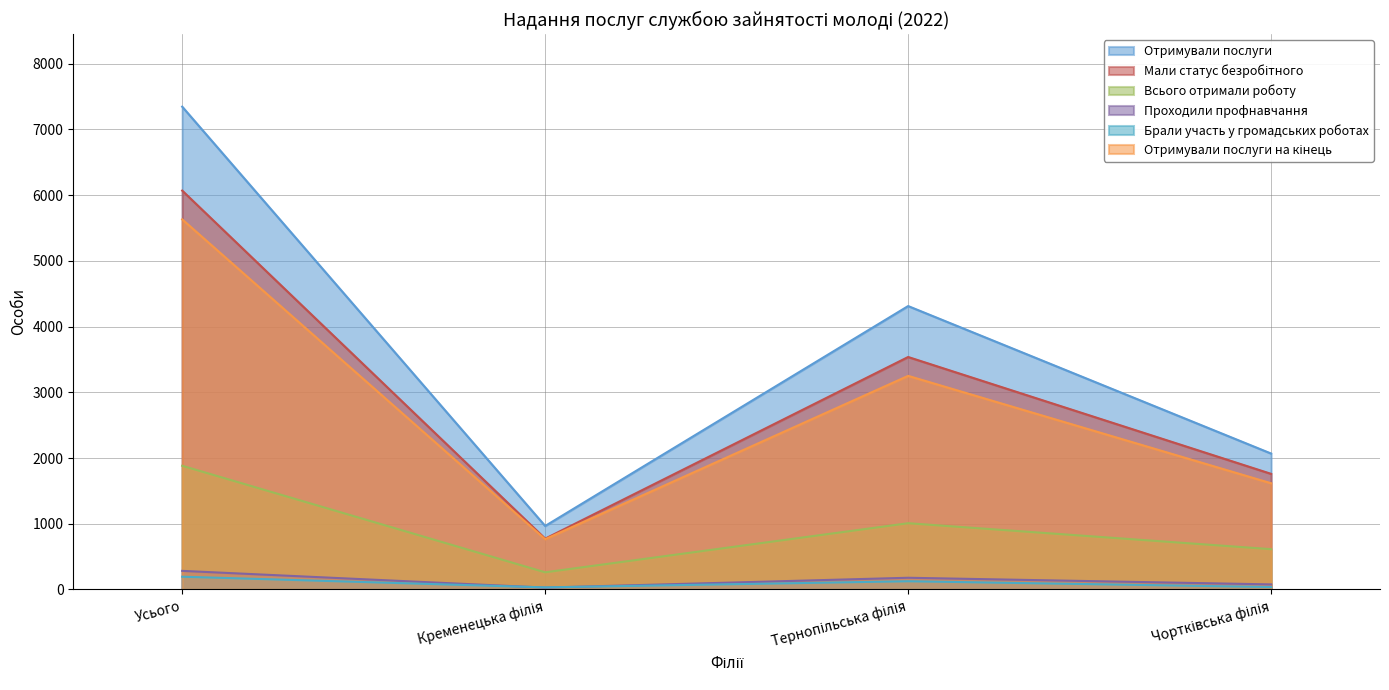

Is the value of Отримували послуги на кінець at Чортківська філія greater than the value of Всього отримали роботу at Тернопільська філія?

Yes